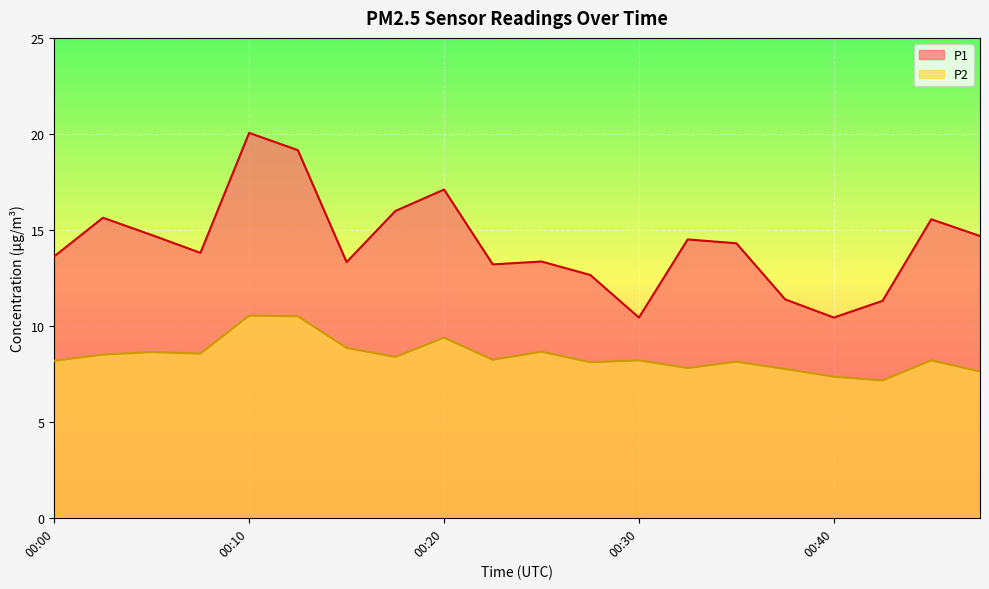

What is the minimum value for P1?

10.4